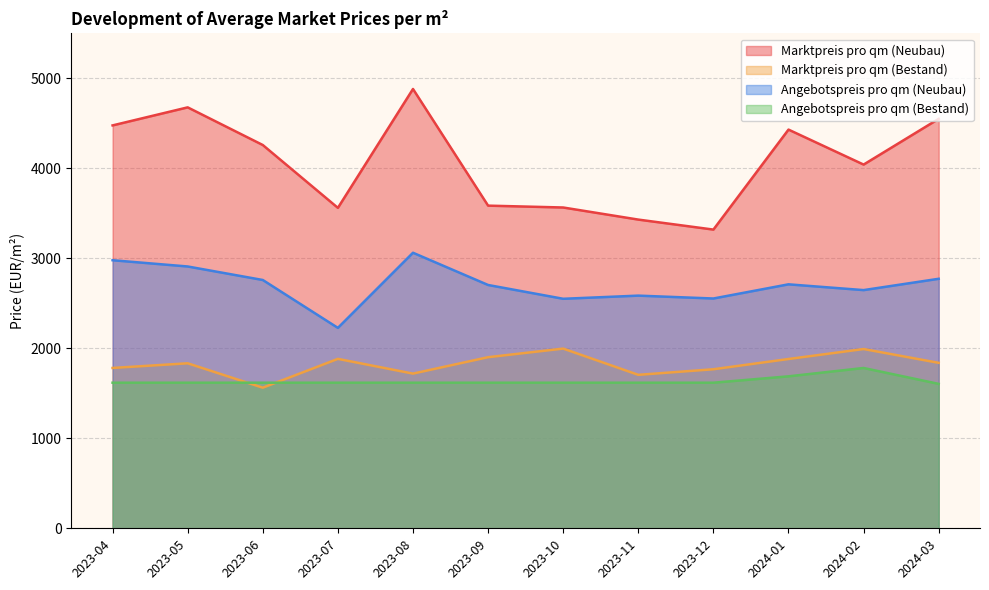

Does the chart have visible grid lines?

Yes